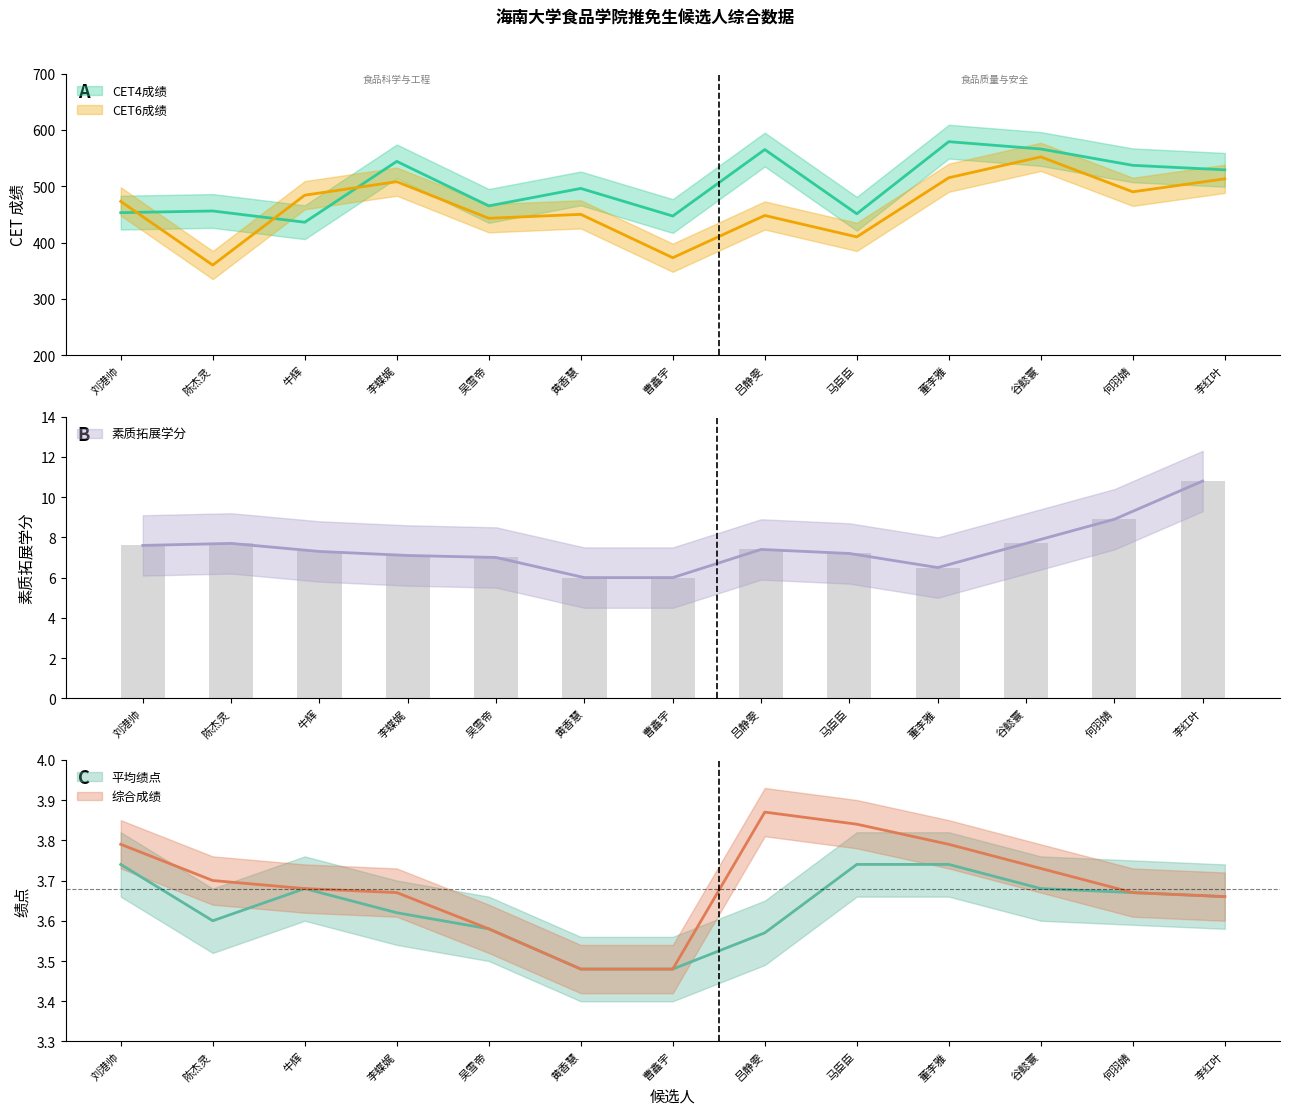

How many distinct data groups are displayed?

5